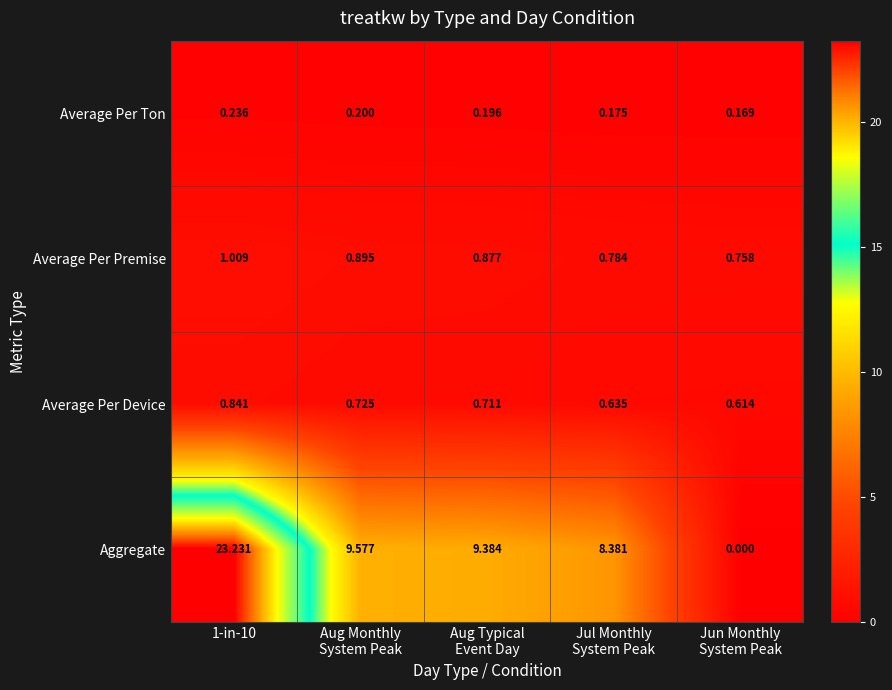

List the series in order of their peak value, highest first.

Aggregate, Average Per Premise, Average Per Device, Average Per Ton